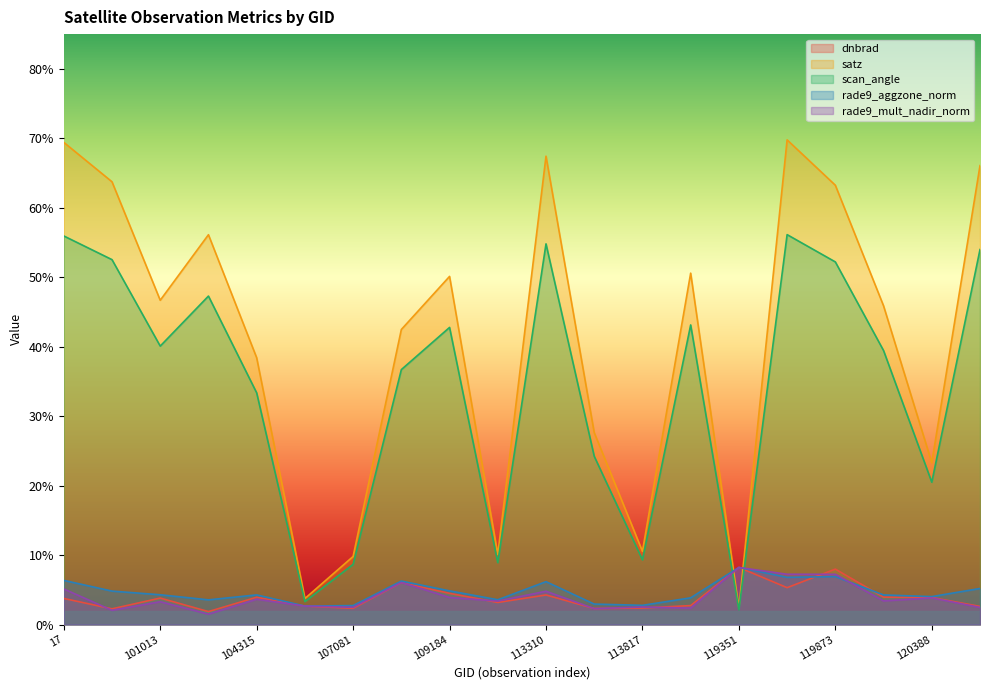

Rank the series by their maximum value, from lowest to highest.

rade9_aggzone_norm, rade9_mult_nadir_norm, dnbrad, scan_angle, satz